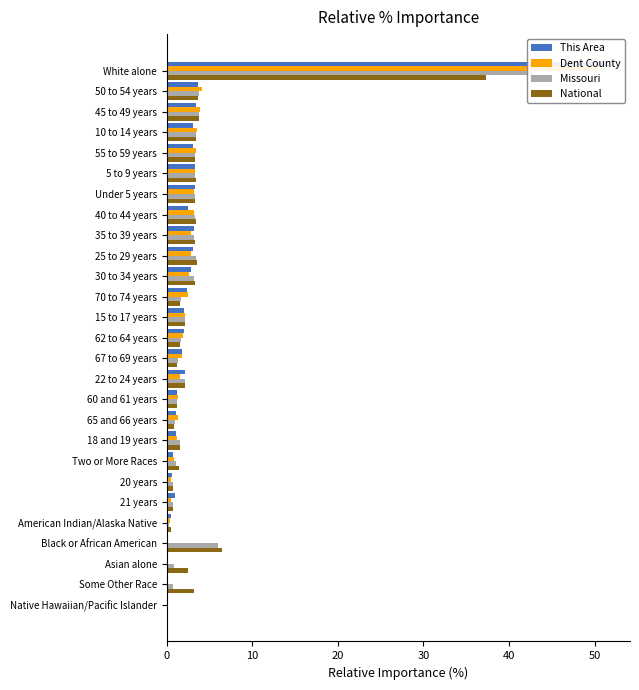

What is the difference between the maximum and minimum values in the This Area series?

51.5